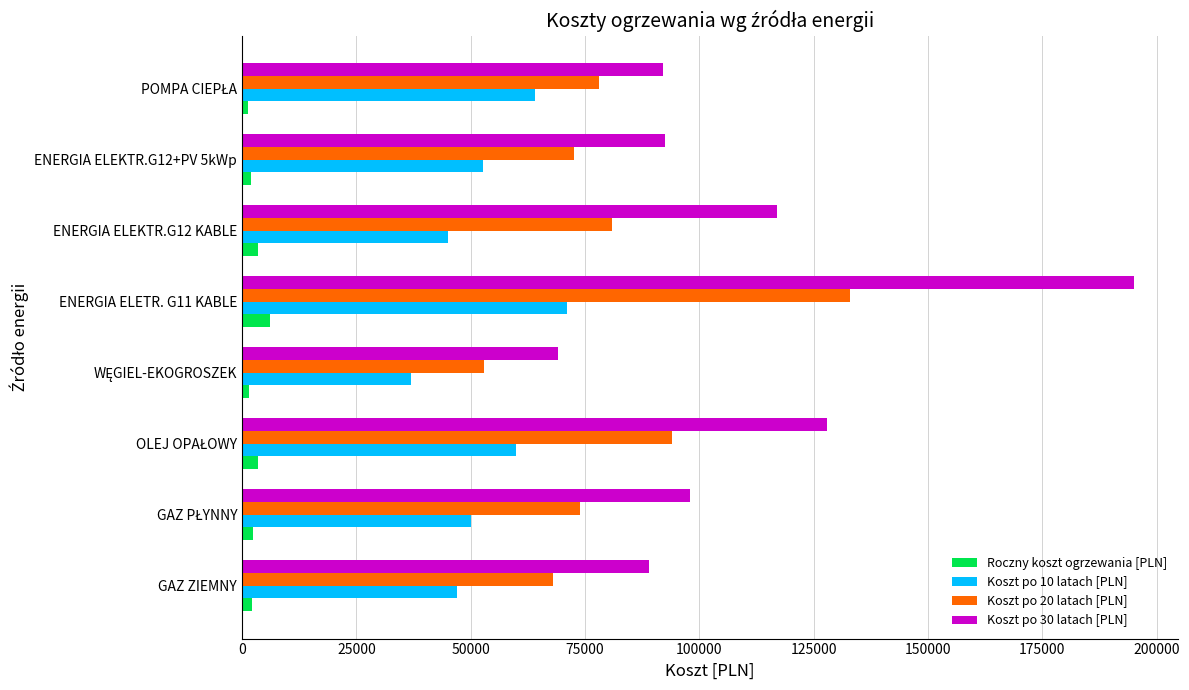

Which series has the largest range (max minus min)?

Koszt po 30 latach [PLN]